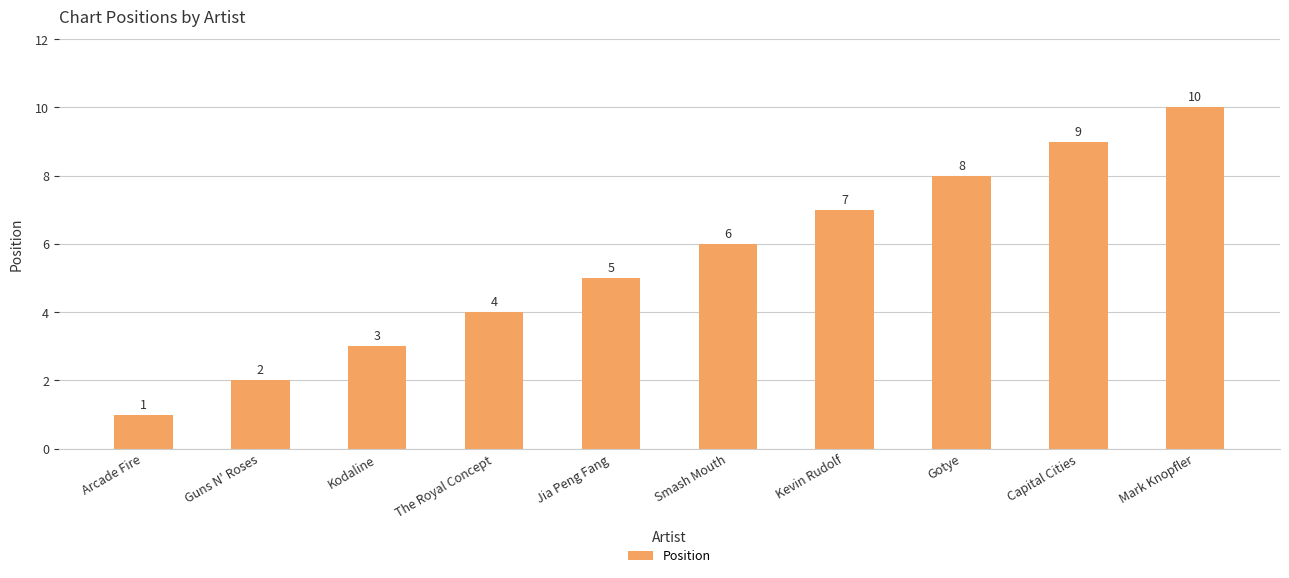

True or false: the data shows 1 at Guns N' Roses.

False